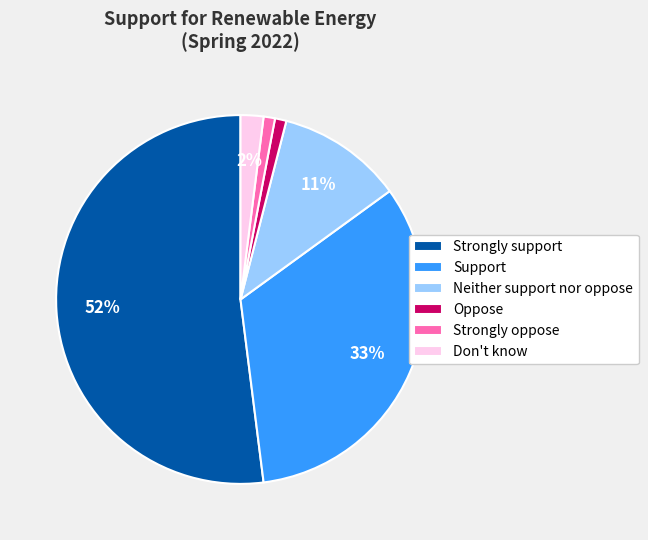

What is the ratio of the value at Support to the value at Oppose?

33.0